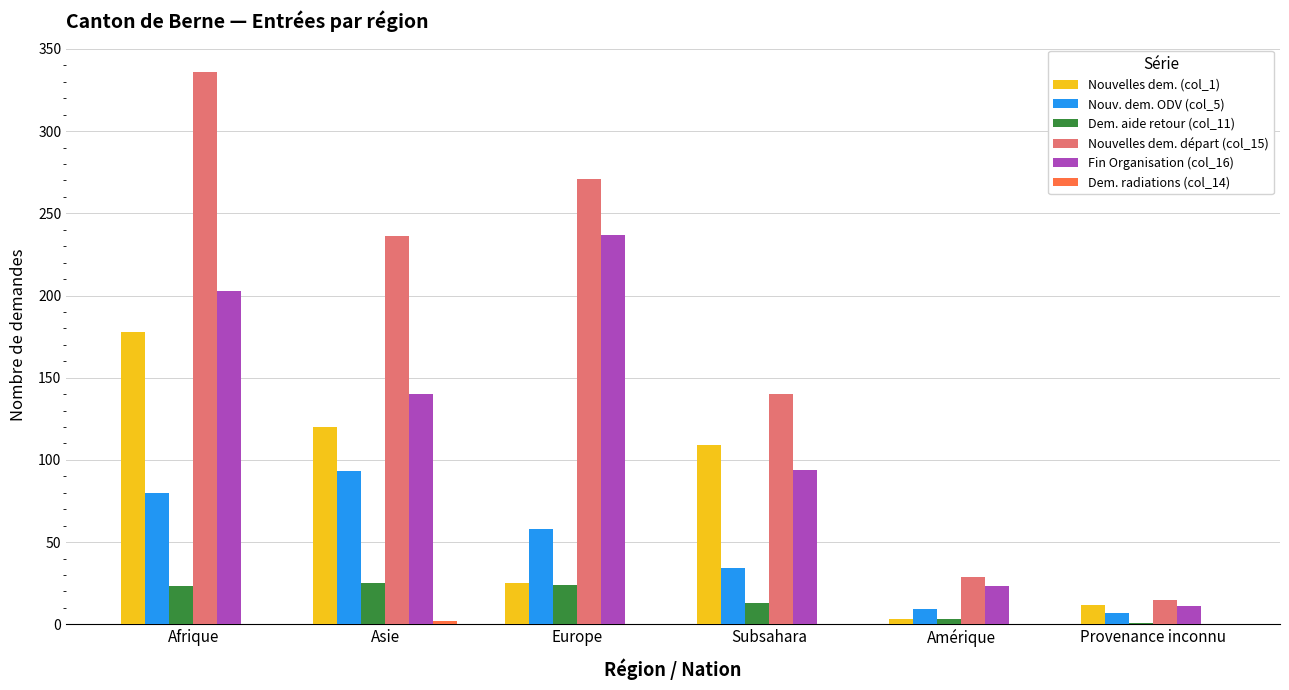

What is the greatest value displayed?

336